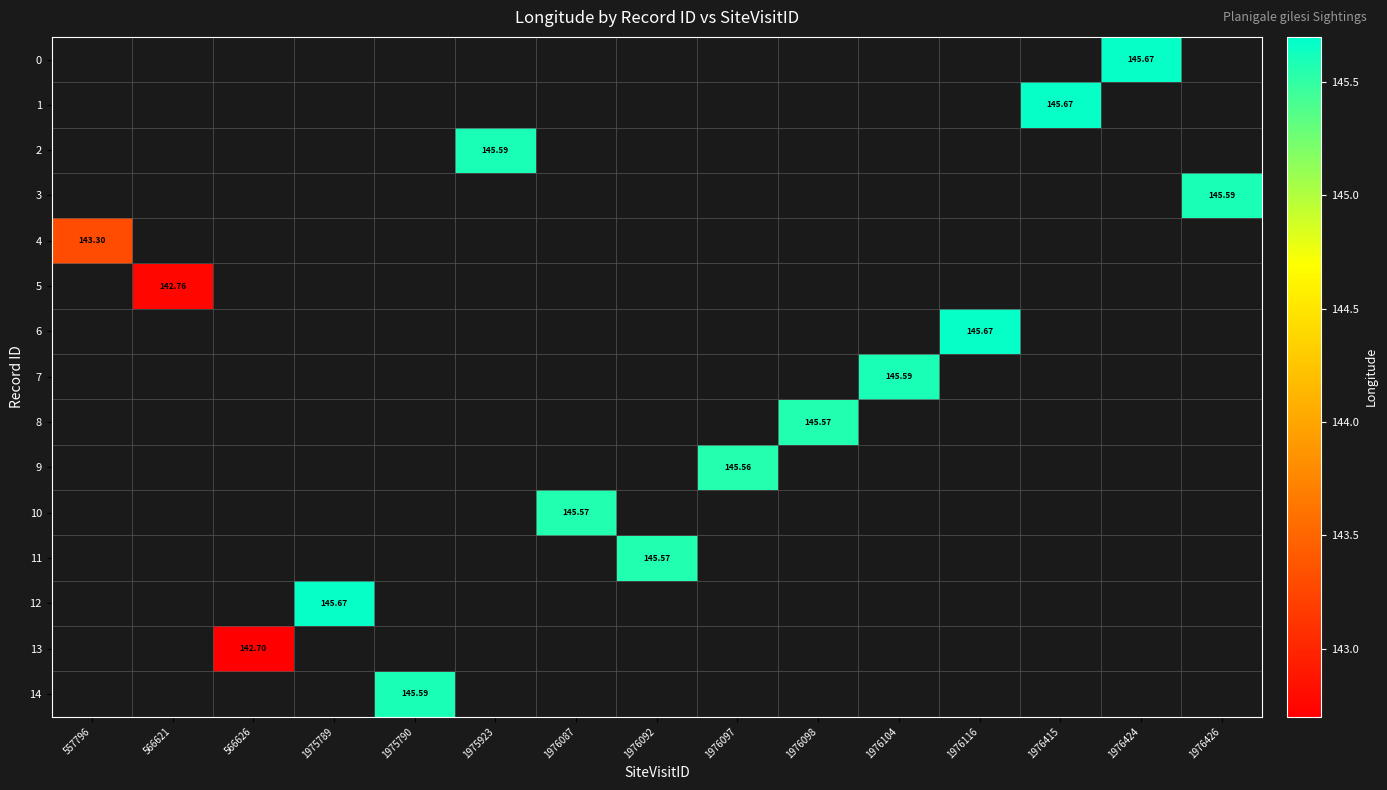

Count the number of categories in the chart.

15